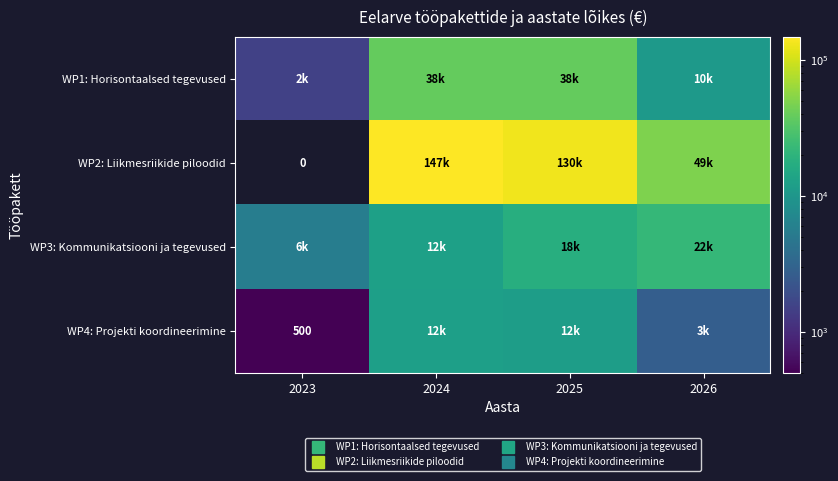

Which series changed the most between 2024 and 2026?

WP2: Liikmesriikide piloodid